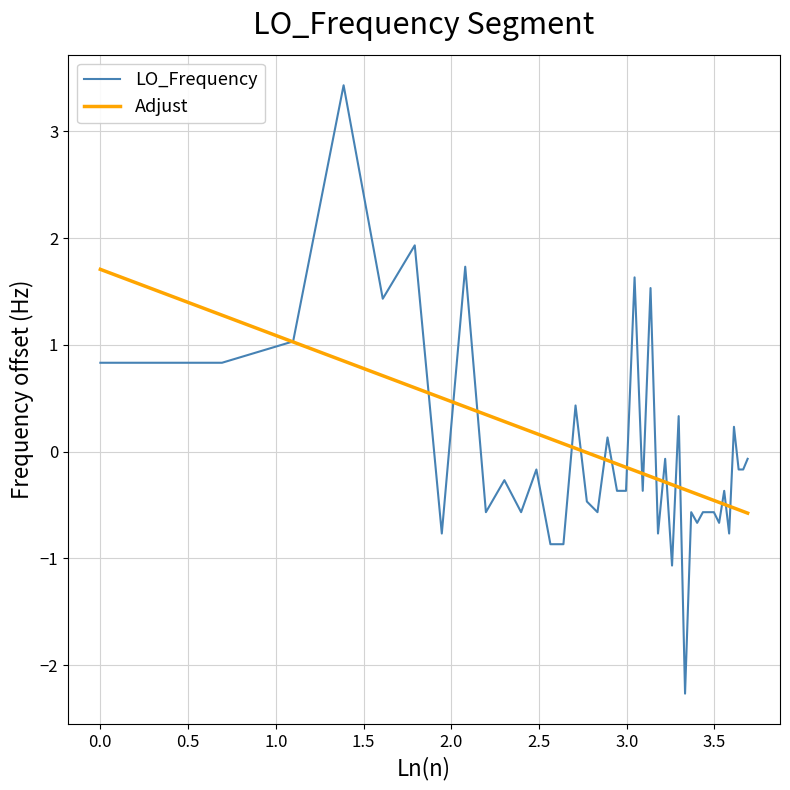

What is the maximum value for Adjust?

1.7